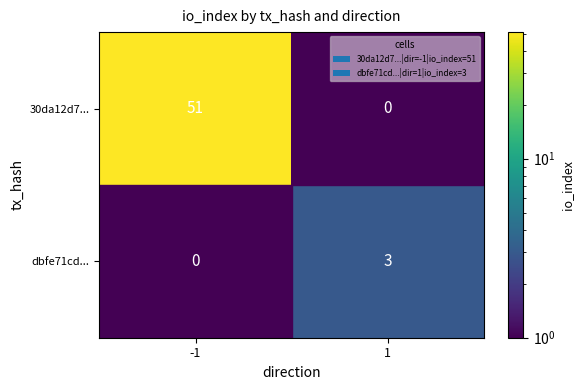

List the series in order of their peak value, highest first.

30da12d7..., dbfe71cd...